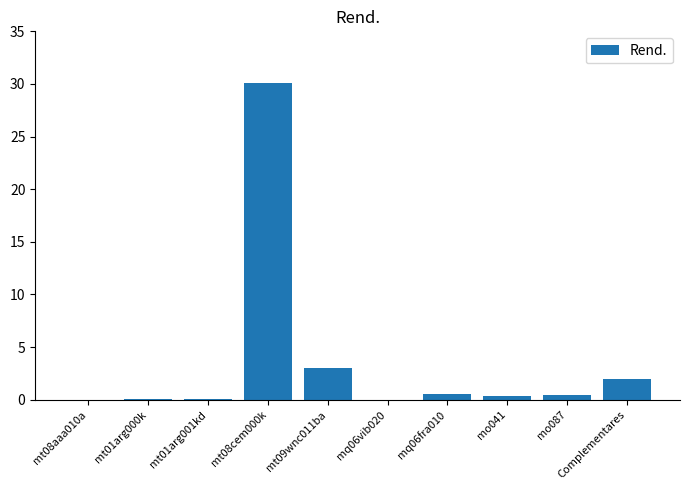

Approximately how many times larger is the value at mt08cem000k compared to mt09wnc011ba?

10.0